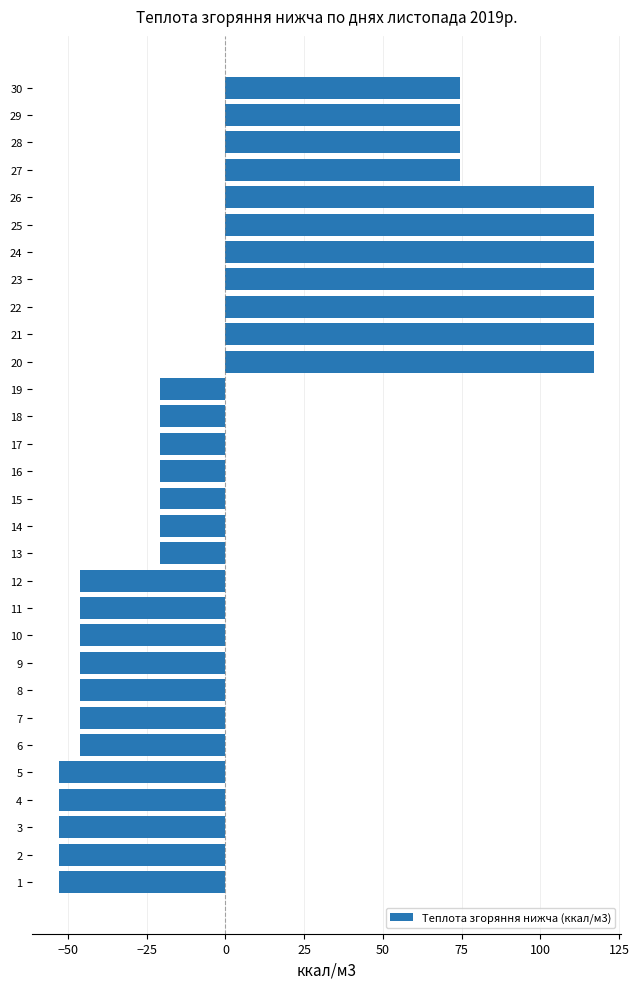

What is the difference between the values at 14 and 26?

137.7